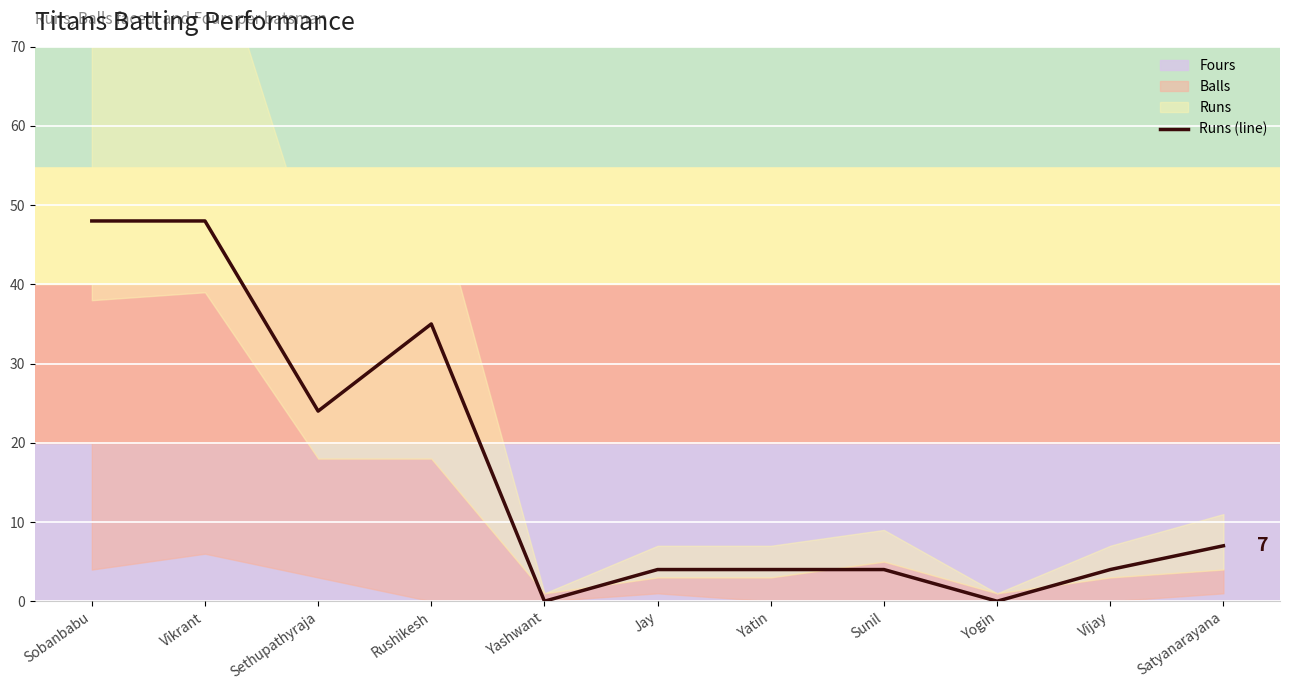

At which label does the data first exceed 4?

Sobanbabu